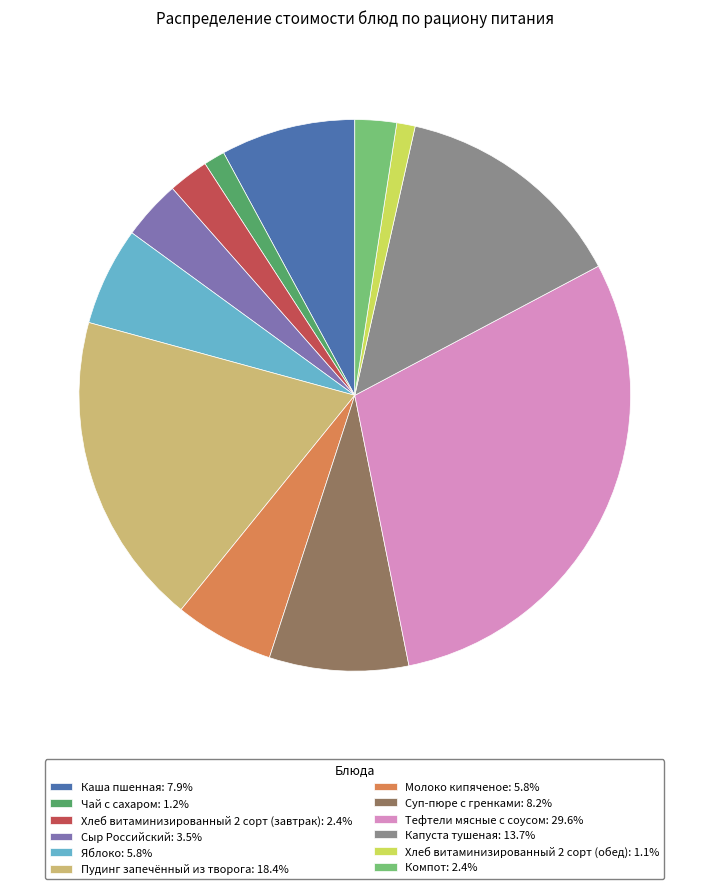

How many segments does this pie chart have?

12